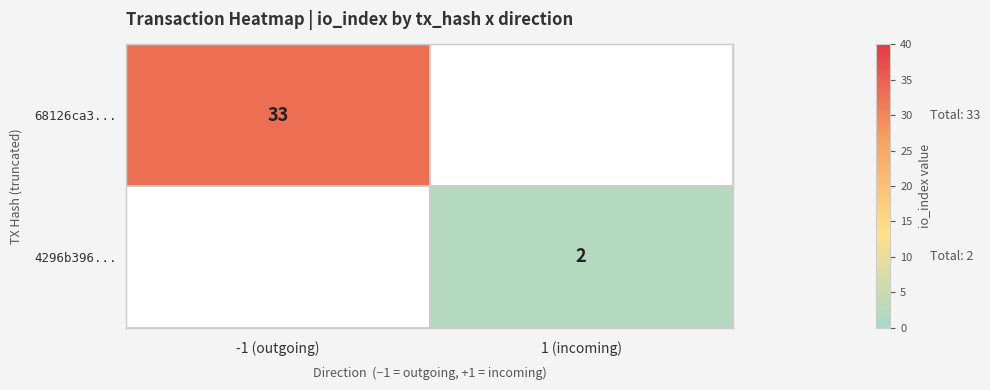

Which category has the highest value across all series?

-1 (outgoing)